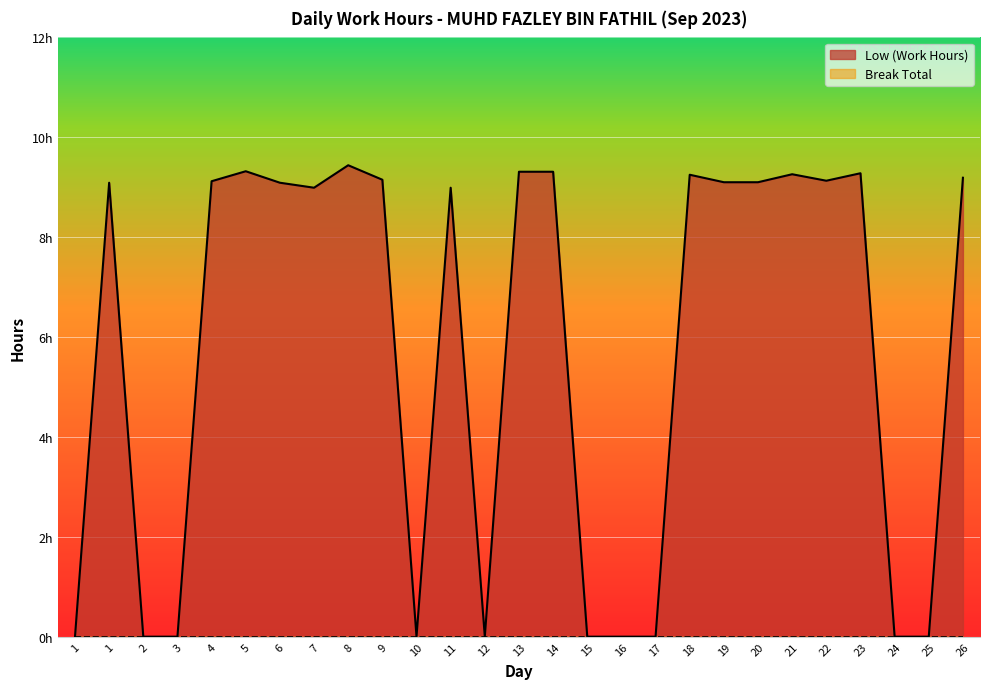

Reading left to right, extract all data points from this chart.

1=0.0	1=9.1	2=0.0	3=0.0	4=9.1	5=9.3	6=9.1	7=9.0	8=9.4	9=9.2	10=0.0	11=9.0	12=0.0	13=9.3	14=9.3	15=0.0	16=0.0	17=0.0	18=9.2	19=9.1	20=9.1	21=9.3	22=9.1	23=9.3	24=0.0	25=0.0	26=9.2